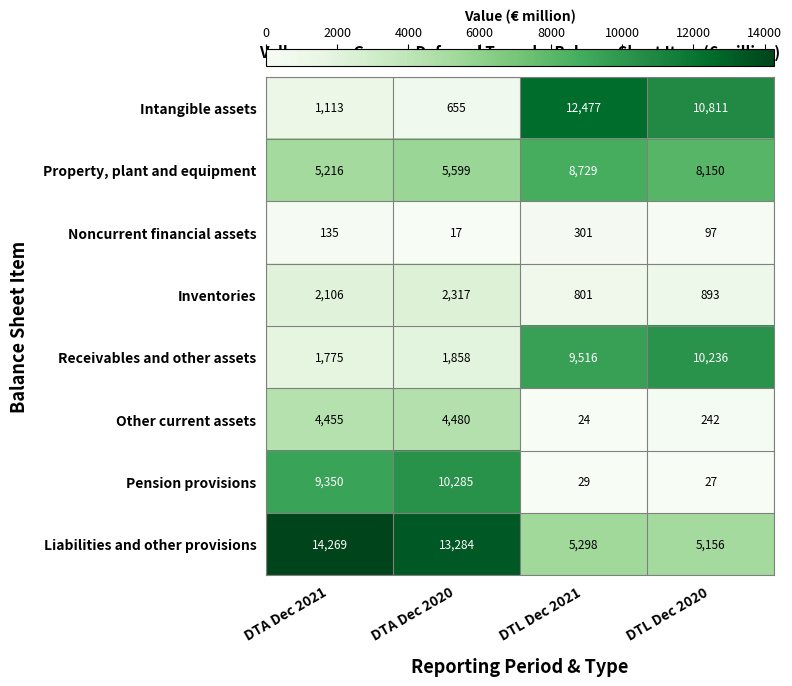

What is the average value of the Noncurrent financial assets series?

138